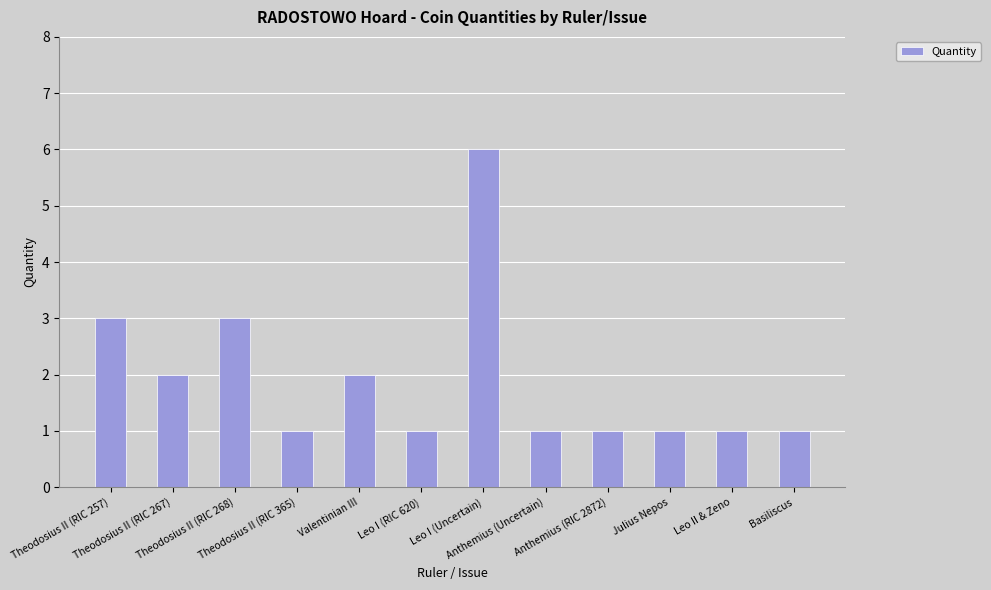

The value at Leo II & Zeno is 0. True or false?

False